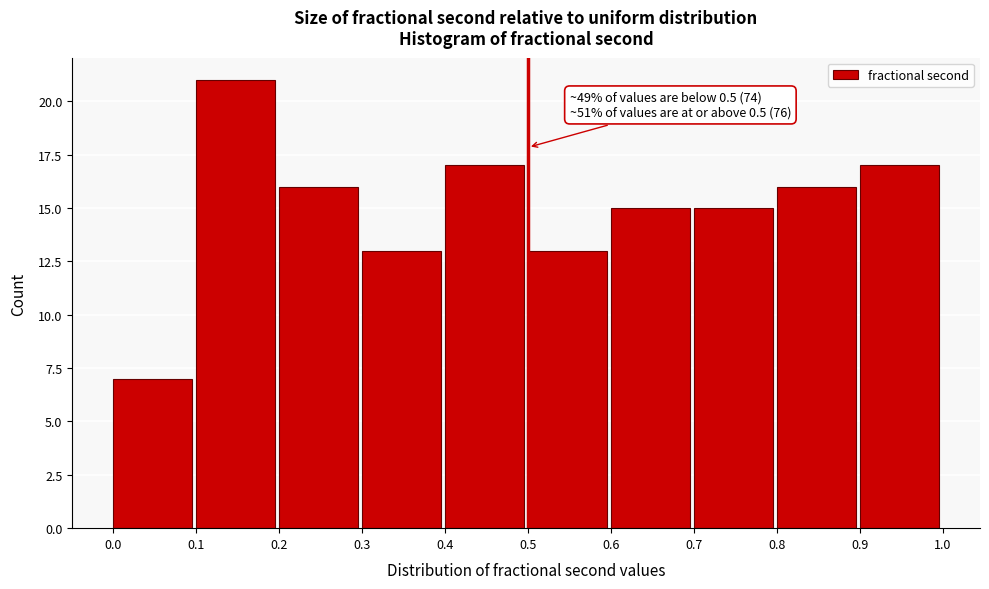

Which range on the x-axis has the tallest bar?

0.1 to 0.2